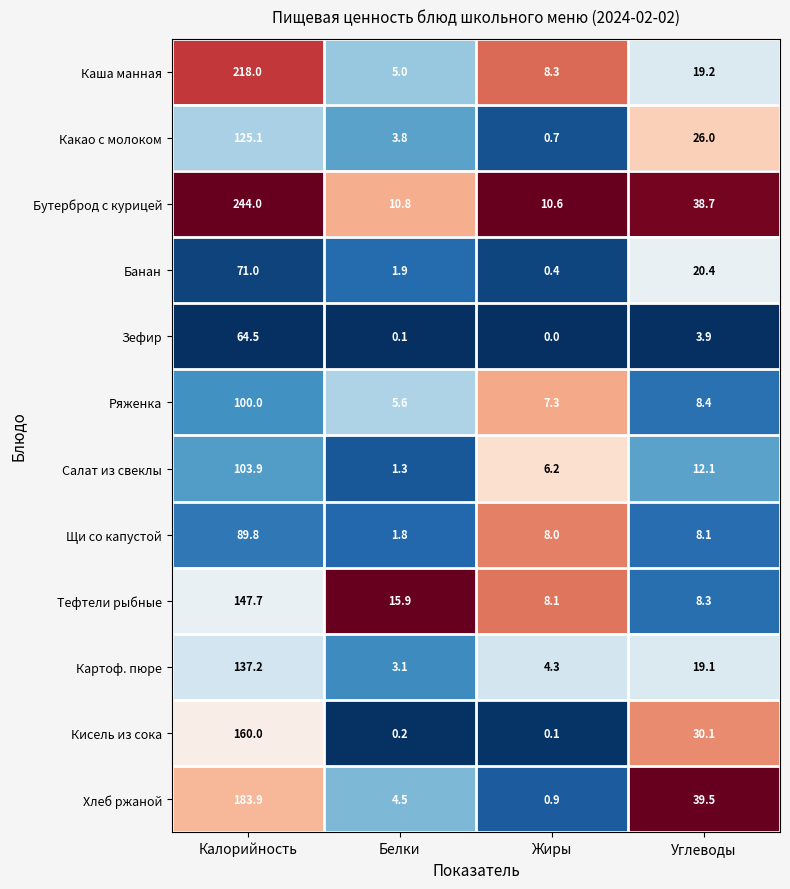

How many data points does each series have?

4